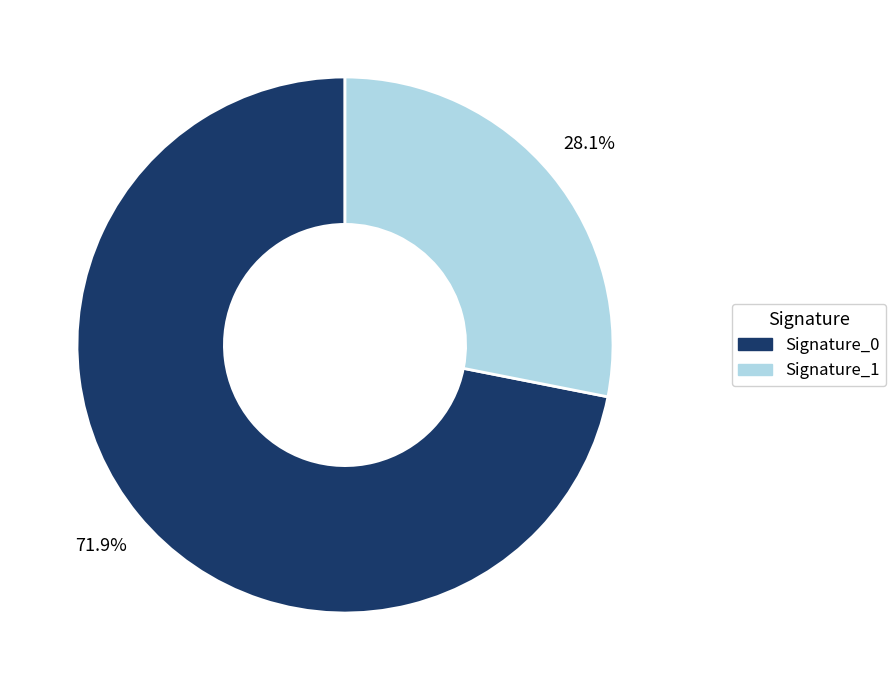

What percentage do Signature_1 and Signature_0 together represent?

100.0%